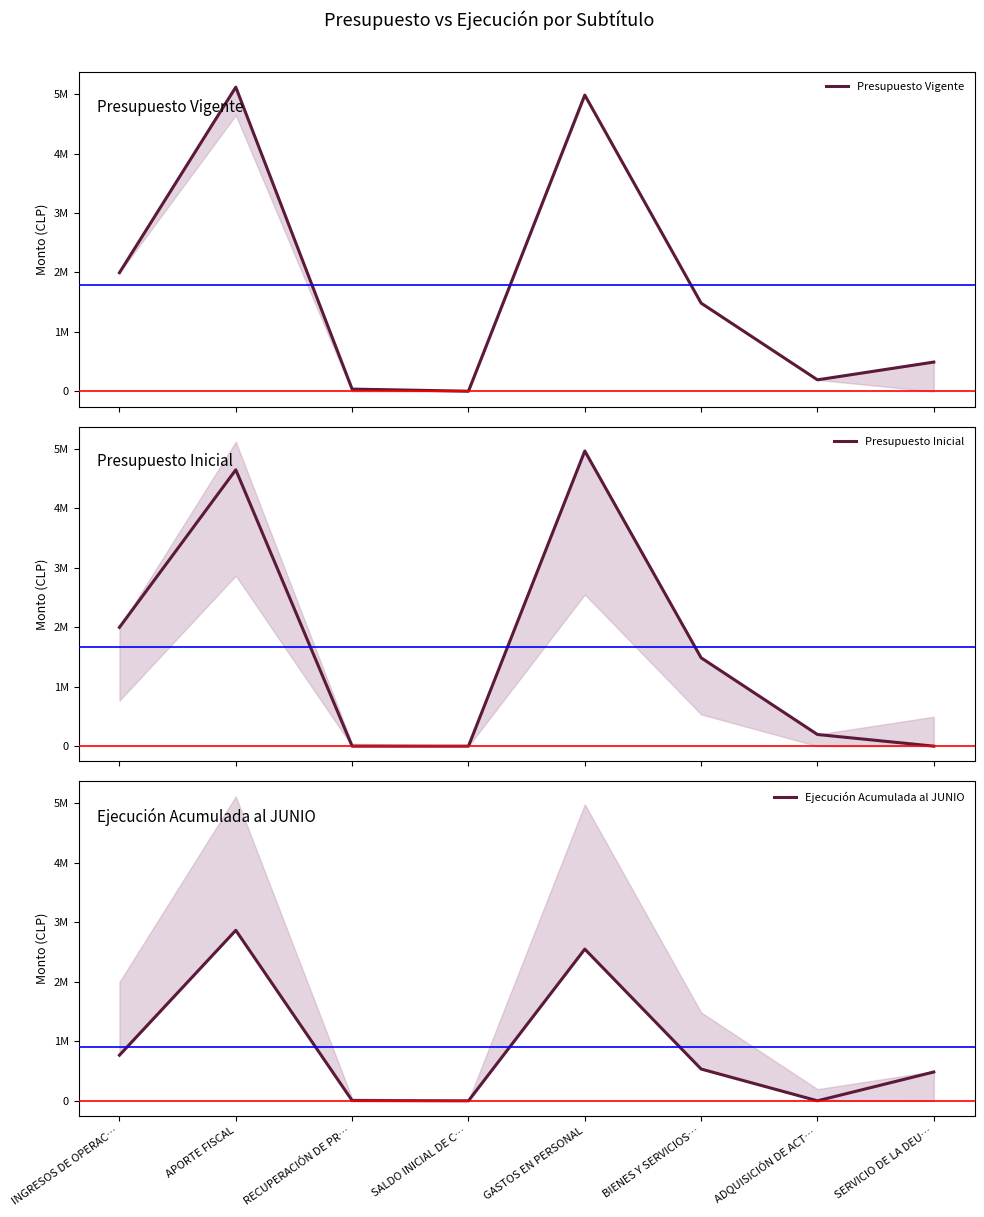

The value of Ejecución Acumulada al JUNIO at ADQUISICIÓN DE ACT… is 461. True or false?

True